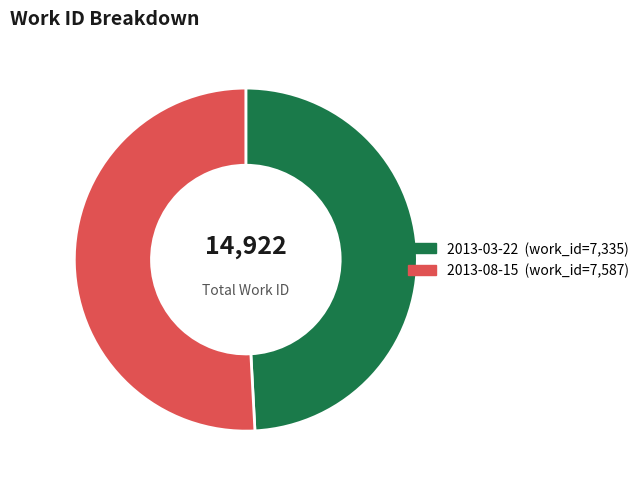

Which slice is the largest?

2013-08-15